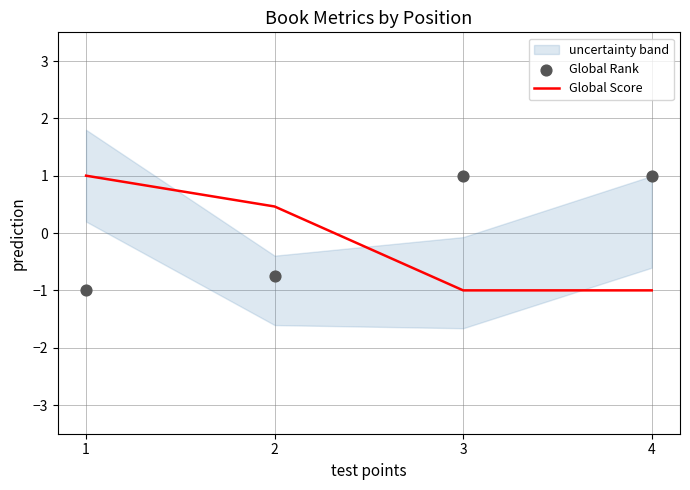

What is the total value across all series at 2?

-0.3